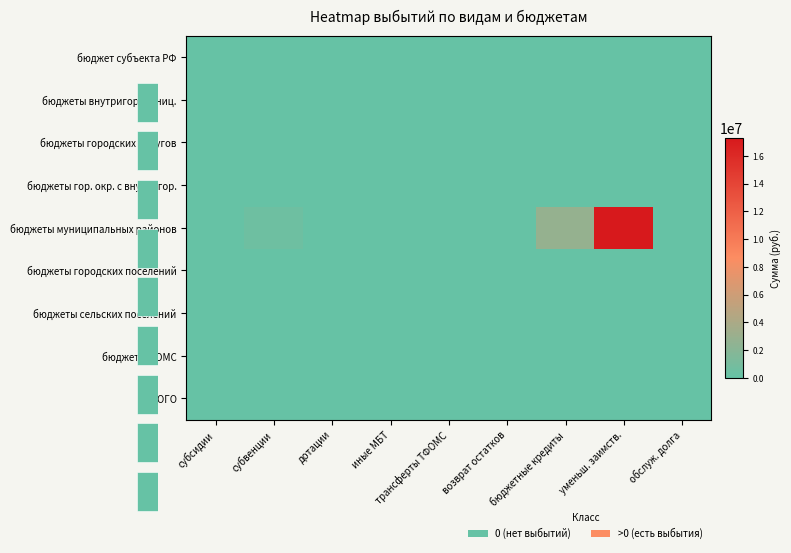

Which series has the largest total across all categories?

бюджеты муниципальных районов